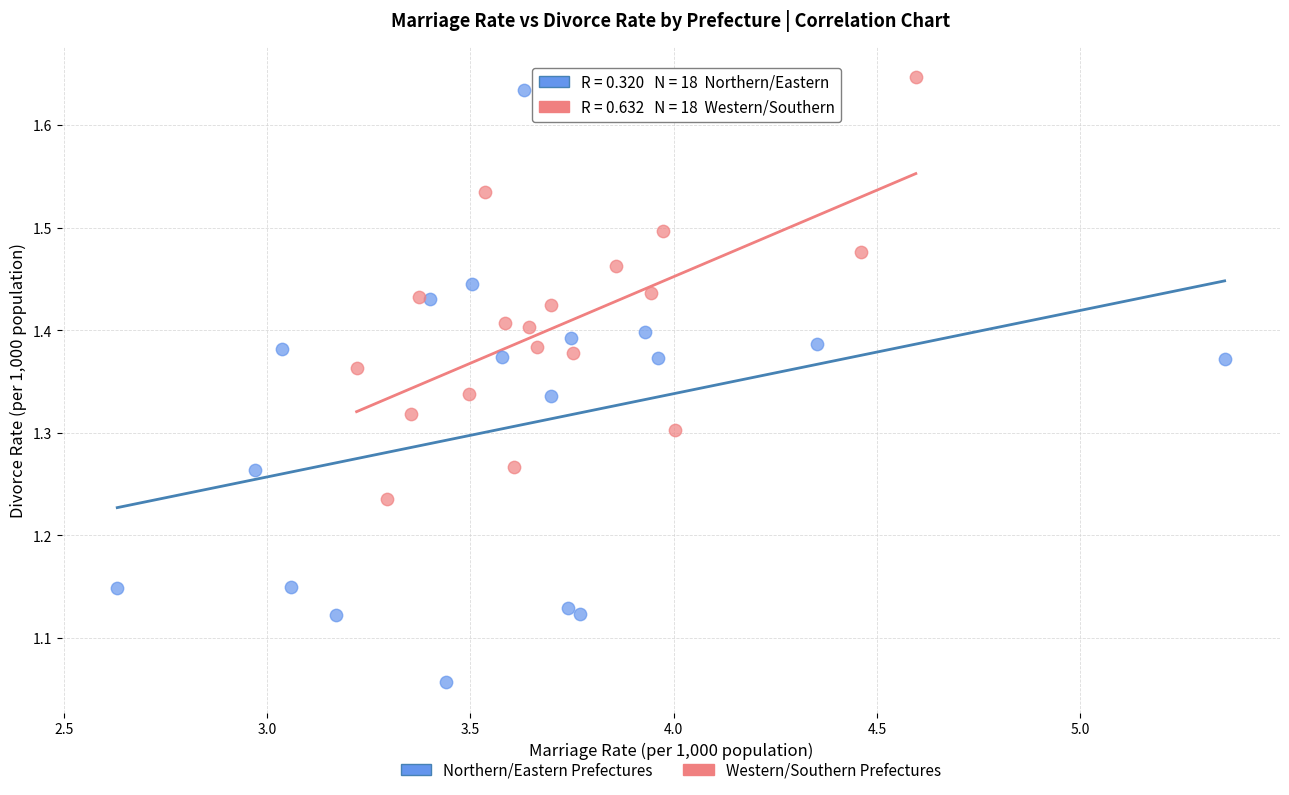

Which series has the largest Y range (max minus min)?

Northern/Eastern Prefectures